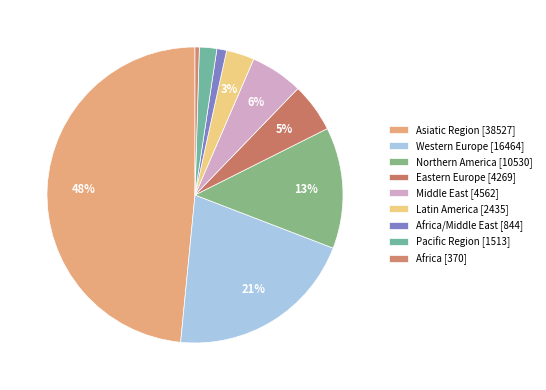

Which category has the smallest portion of the pie?

Africa [370]